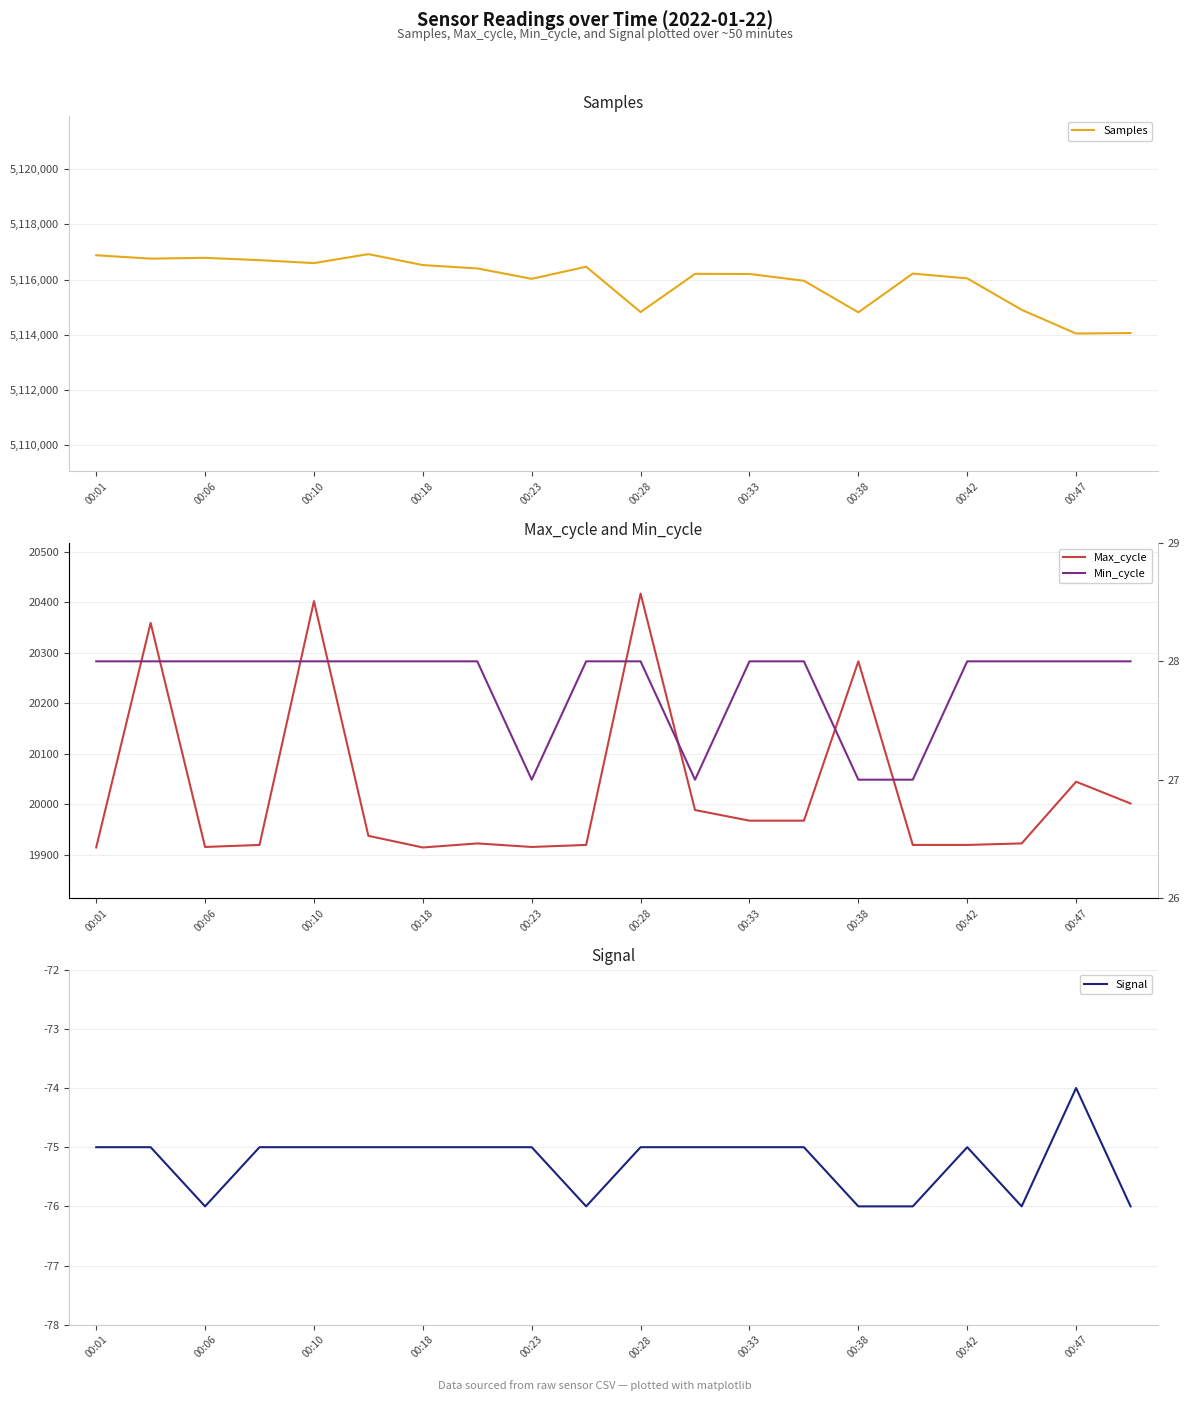

What is the maximum value for Samples?

5116924